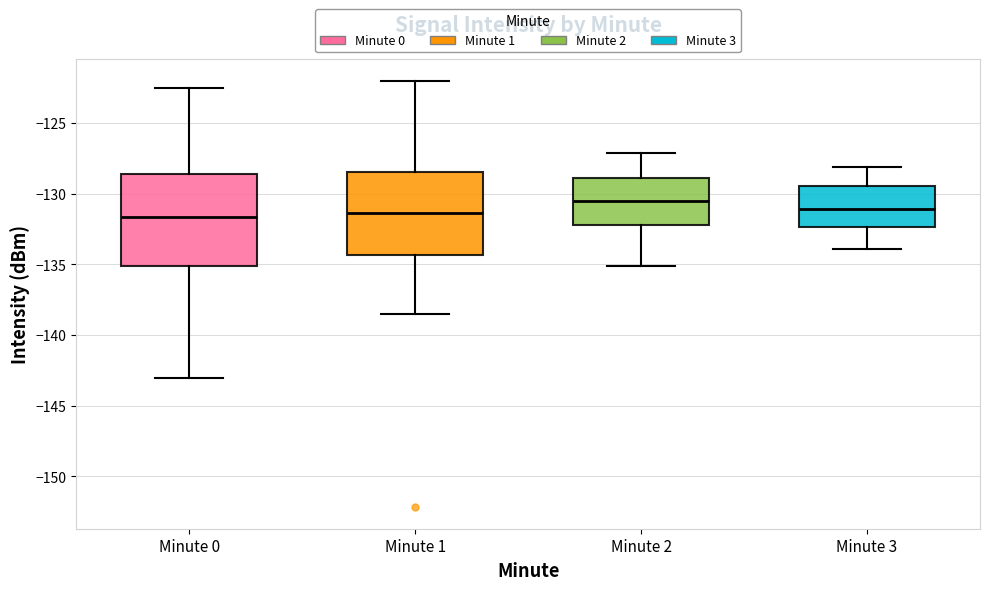

Where is the lower edge of the box for Minute 0 on the y-axis? The values are not printed on the chart, so give them approximately, as read against the axis.

-135.0